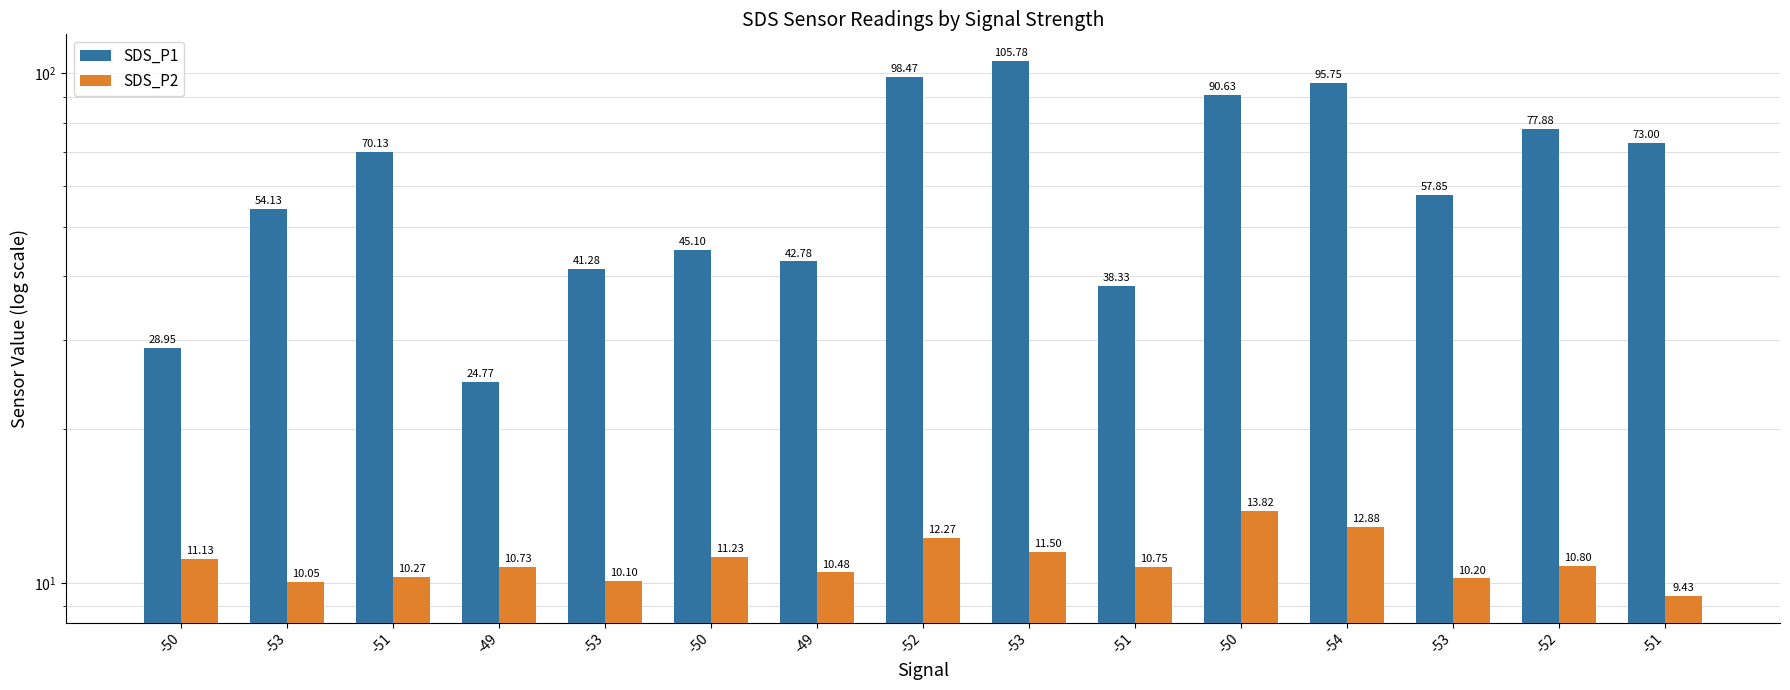

The value of SDS_P2 at -49 is 10.7. True or false?

True